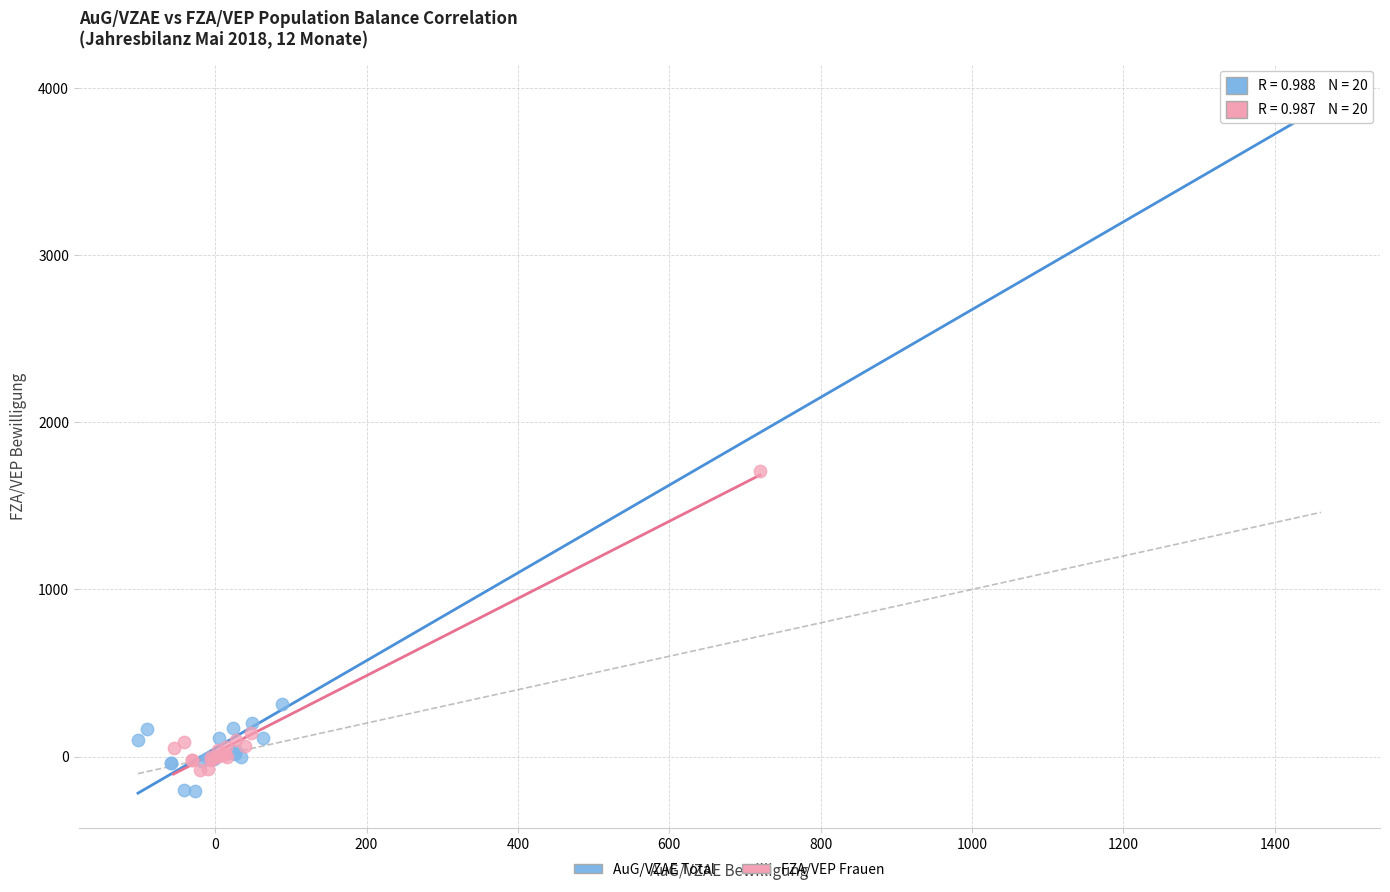

Which series has the largest Y range (max minus min)?

AuG/VZAE Total